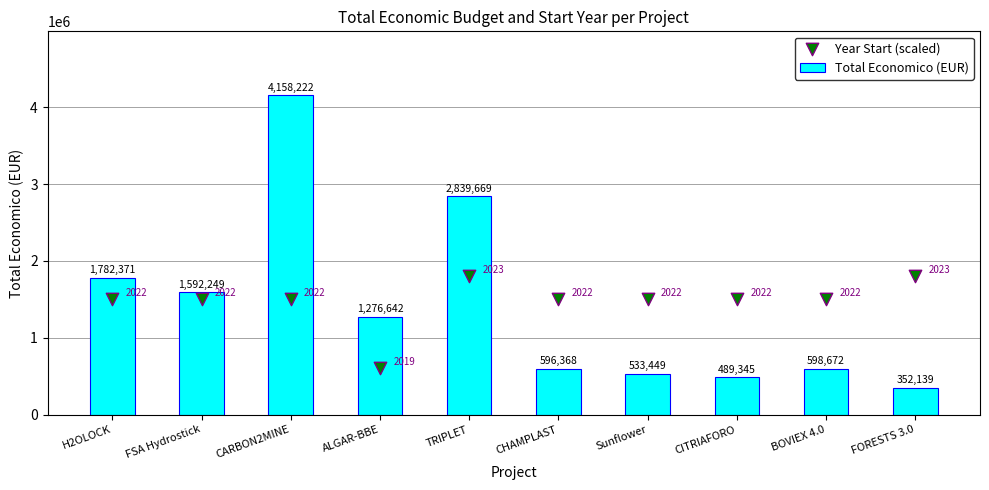

Which series reaches the minimum Y coordinate?

Total Economico (EUR)